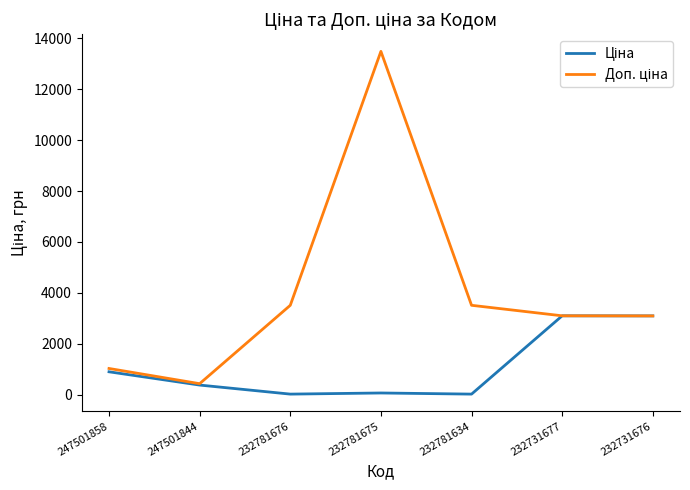

At which category is the sum across all series the highest?

232781675